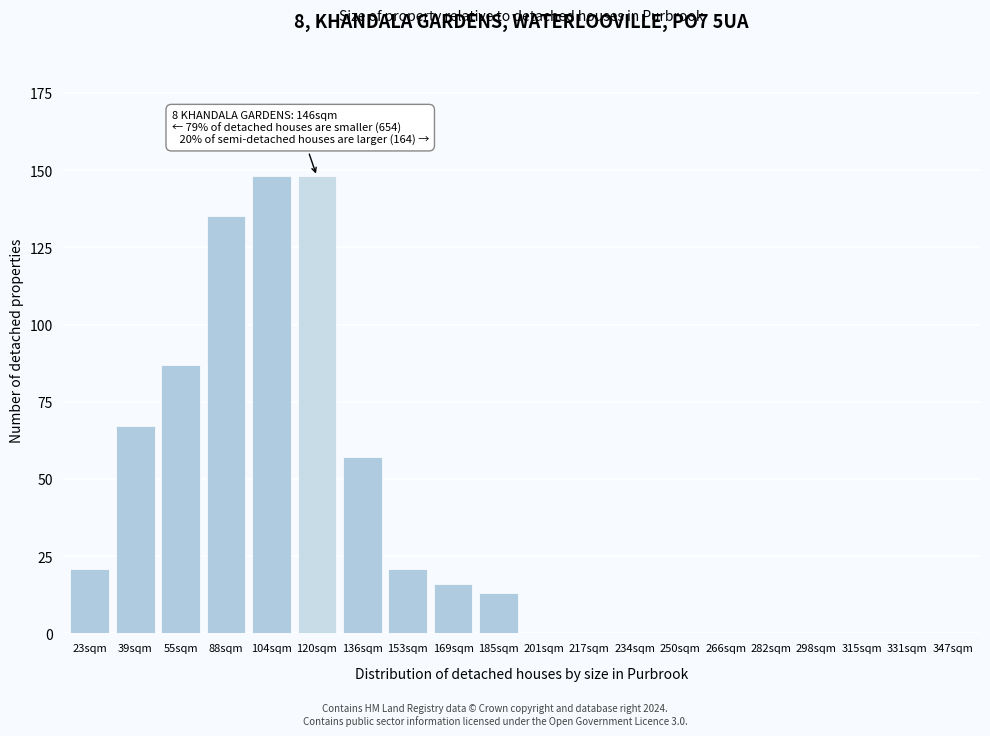

Reading left to right, list all the values displayed in this chart.

23sqm=21	39sqm=67	55sqm=87	88sqm=135	104sqm=148	120sqm=148	136sqm=57	153sqm=21	169sqm=16	185sqm=13	201sqm=0	217sqm=0	234sqm=0	250sqm=0	266sqm=0	282sqm=0	298sqm=0	315sqm=0	331sqm=0	347sqm=0